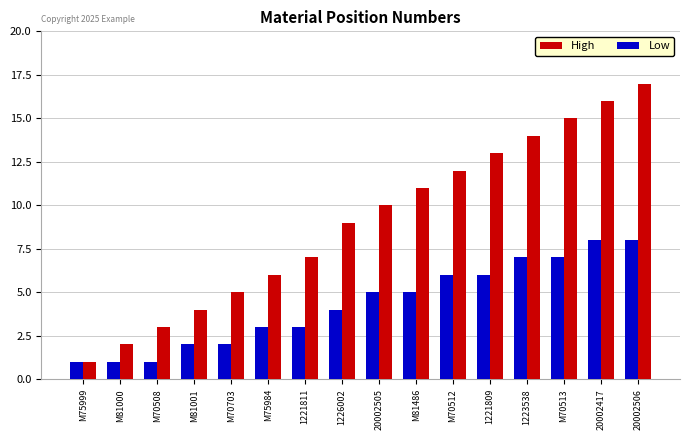

At which label does High reach its peak?

20002506